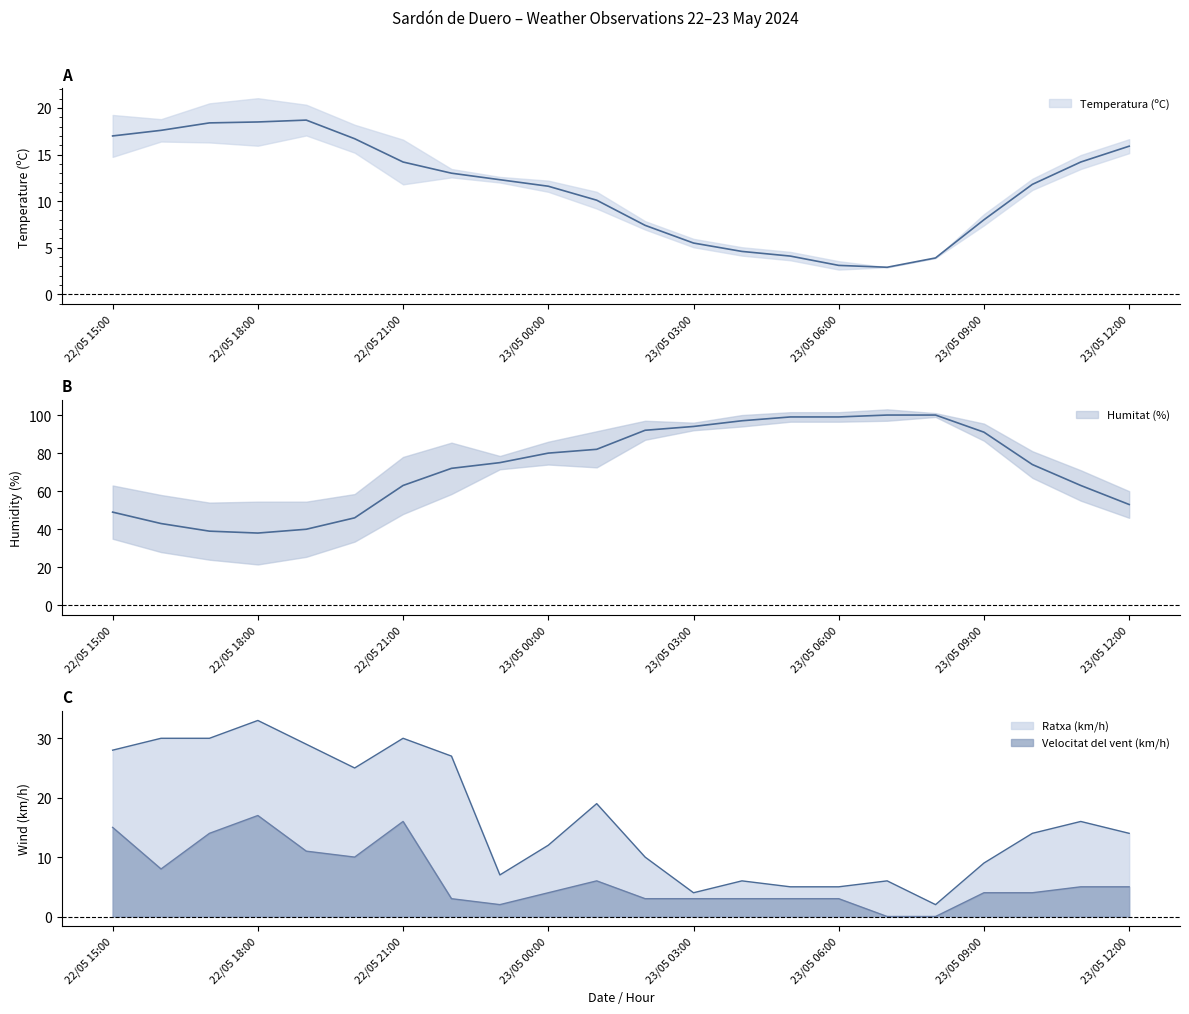

At which category is the sum across all series the highest?

22/05 21:00